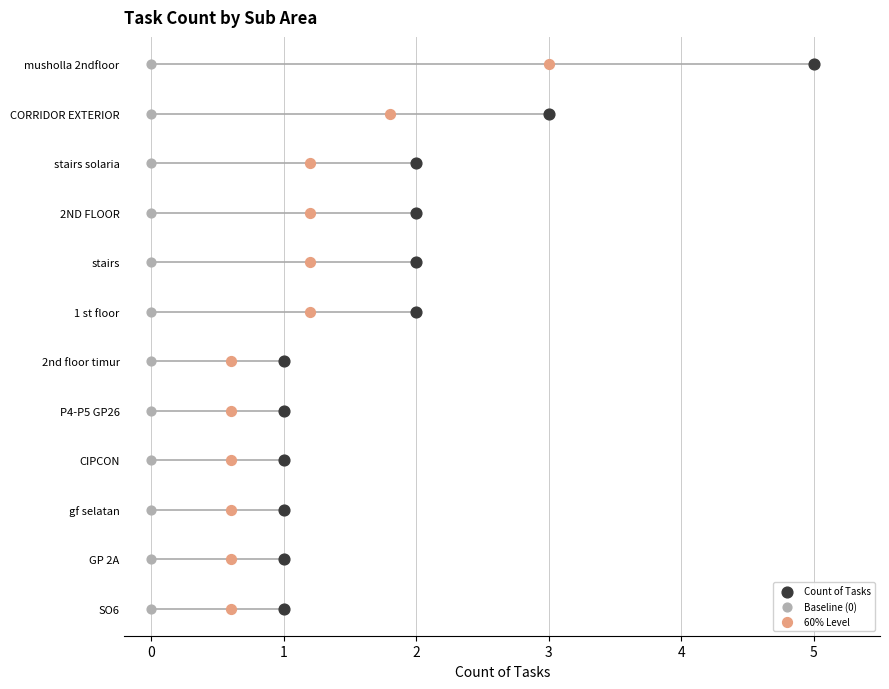

What are all the series names shown in the legend?

Count of Tasks, Baseline (0), 60% Level